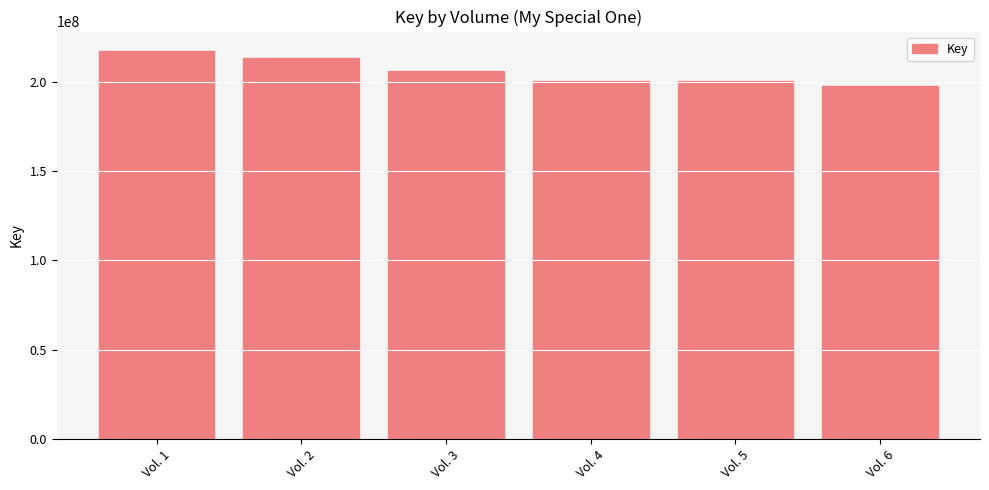

What is the value of the 3rd bar from the left?

206247343